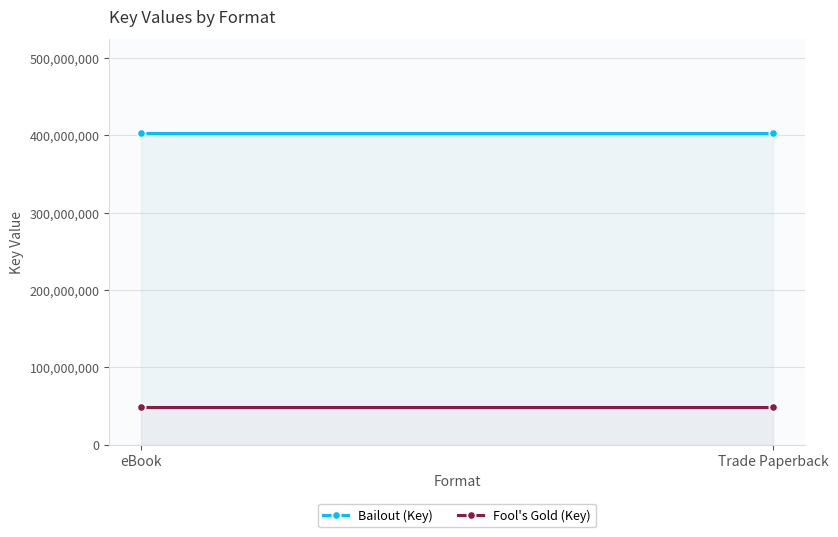

What is the sum of all Fool's Gold (Key) values?

96567858